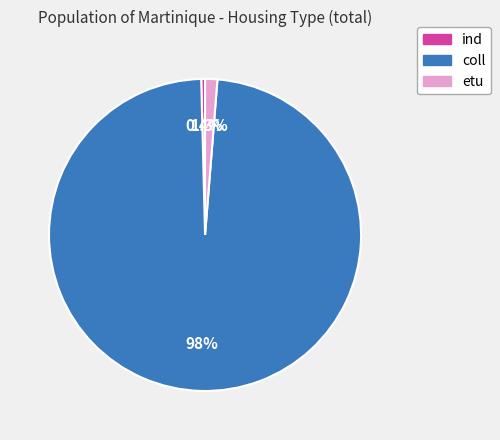

What is the total percentage of ind and etu?

1.7%